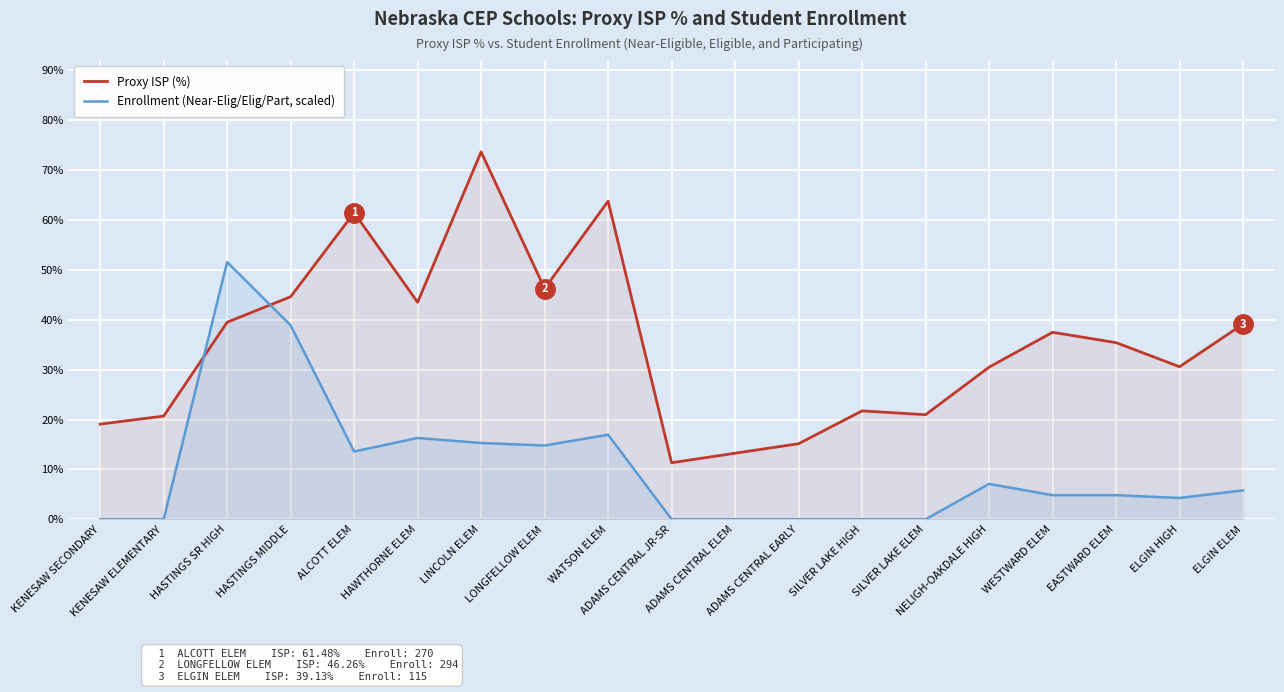

Rank the series at KENESAW ELEMENTARY from lowest to highest value.

Enrollment (Near-Elig/Elig/Part, scaled), Proxy ISP (%)